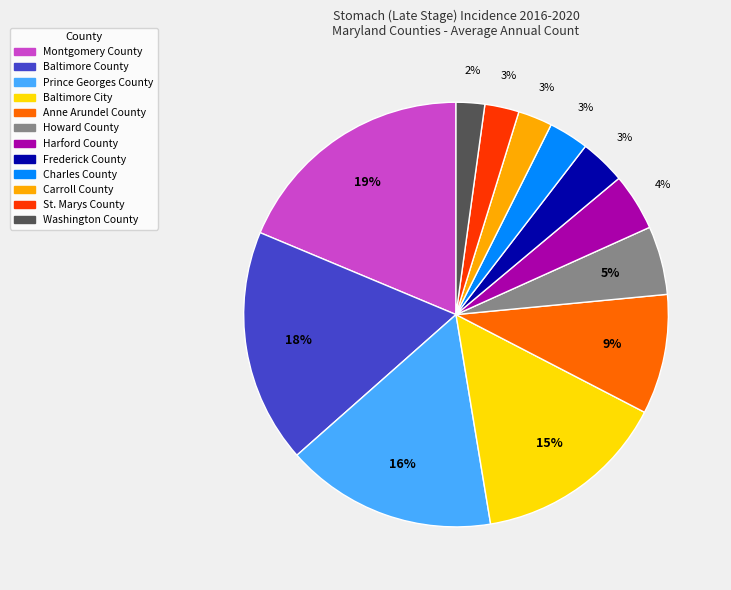

The Anne Arundel County slice represents 1% of the pie. True or false?

False